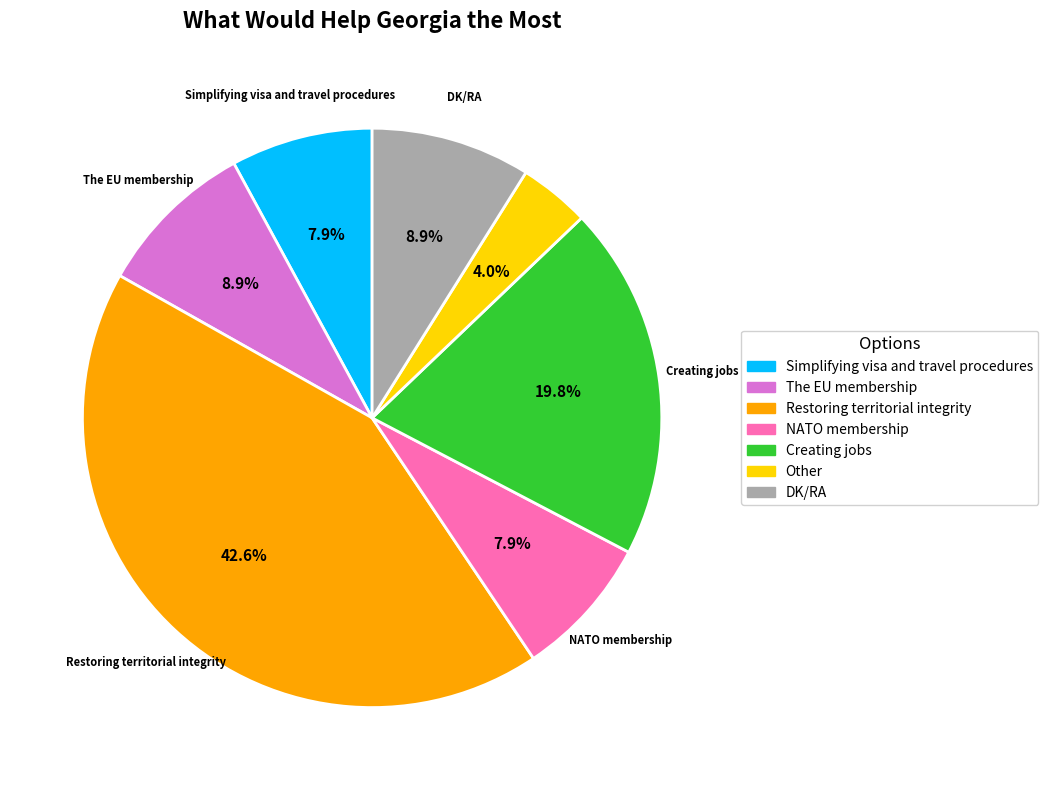

To the nearest percent, what is the difference between the Restoring territorial integrity and The EU membership slice percentages?

34%